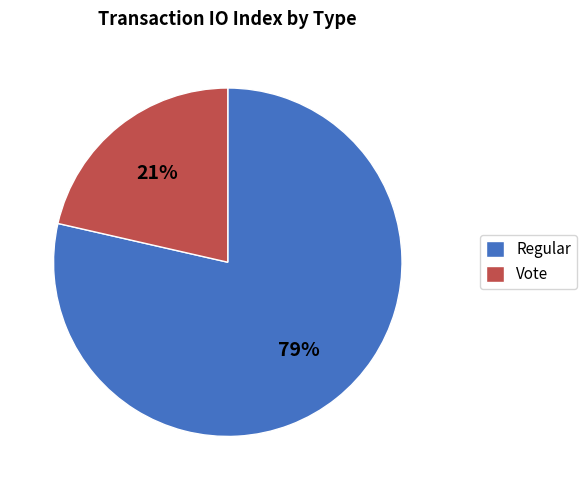

To the nearest percent, what portion does Vote represent?

21%